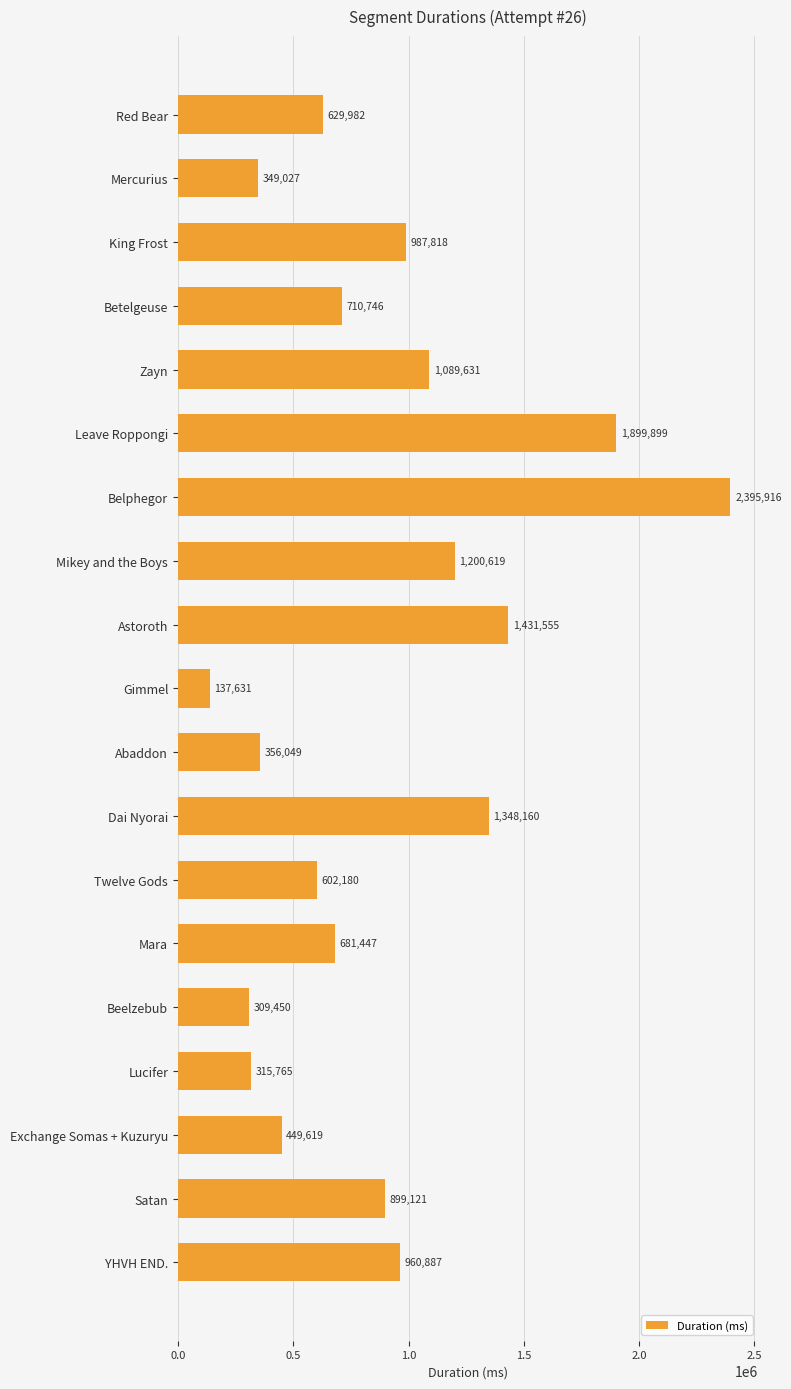

What position from the top is Astoroth?

9